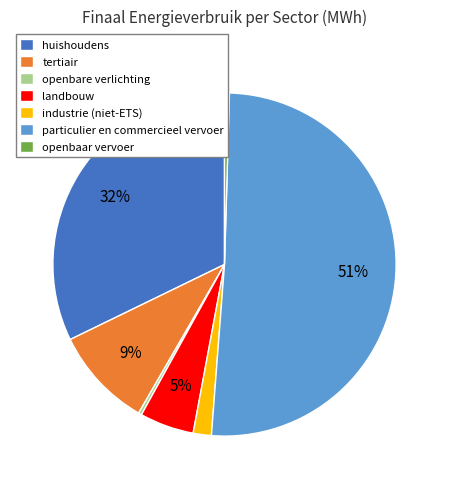

To the nearest percent, what is the combined percentage of industrie (niet-ETS) and openbare verlichting?

2%